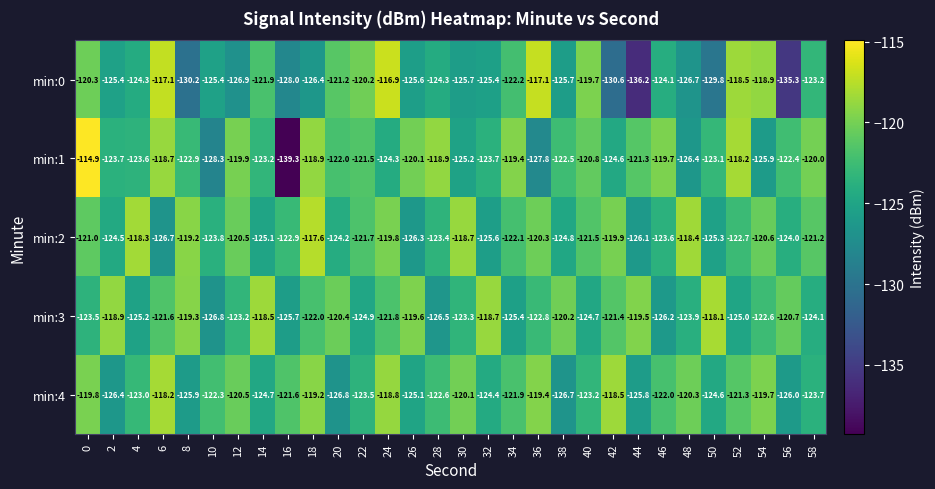

Rank the series at 52 from lowest to highest value.

min:3, min:2, min:4, min:0, min:1